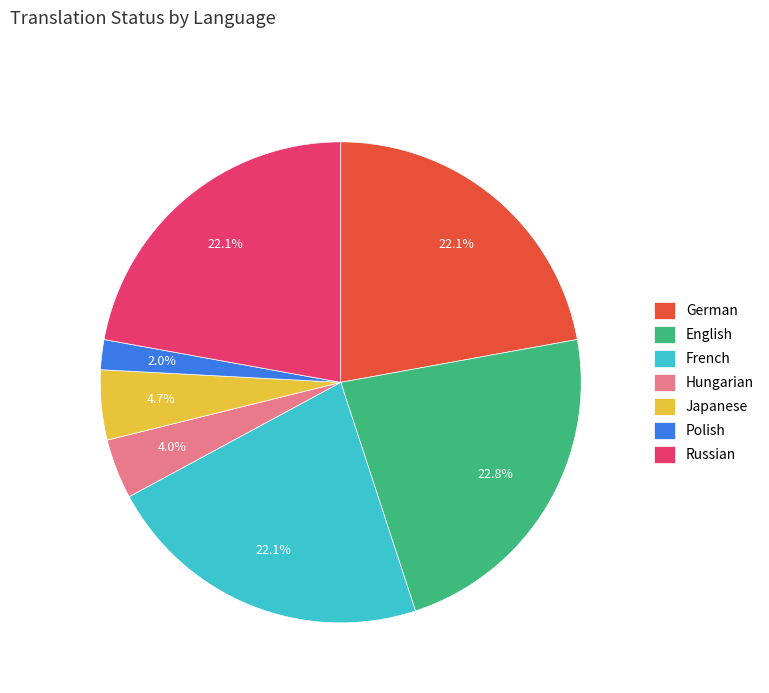

To the nearest percent, what is the difference between the Japanese and Russian slice percentages?

17%